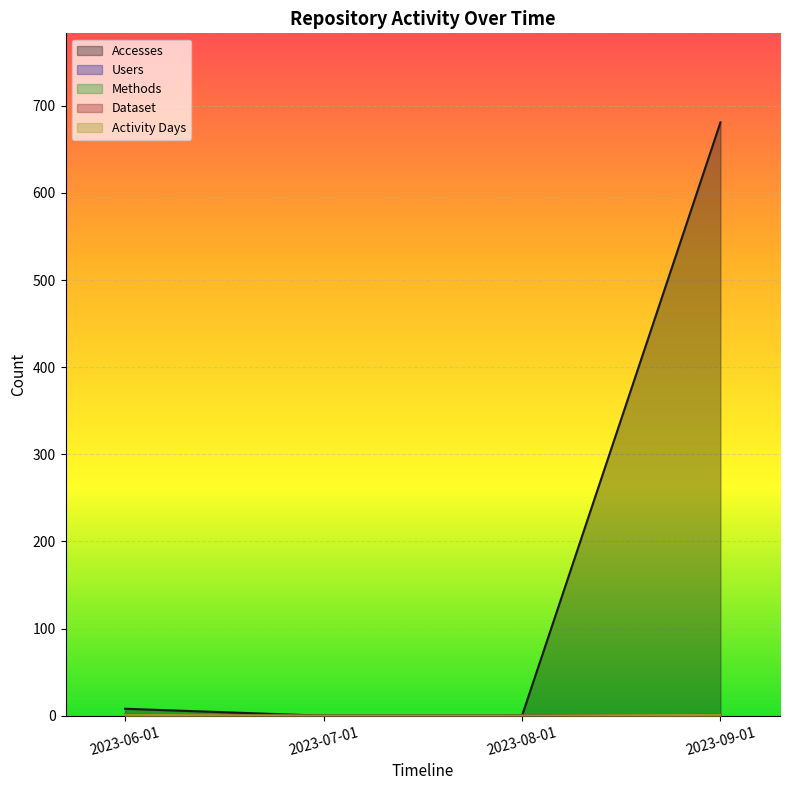

The value of Dataset at 2023-09-01 is 1. True or false?

False